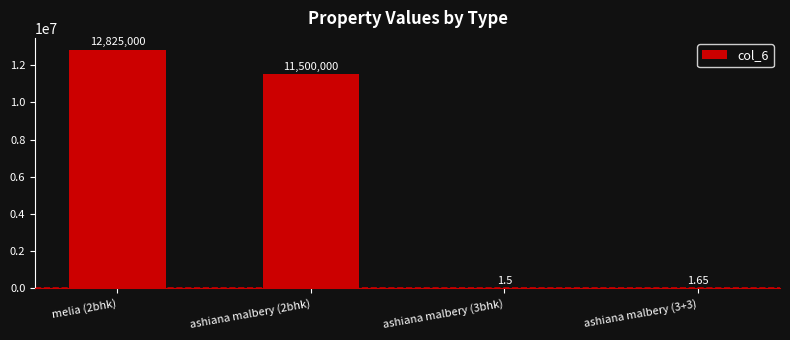

True or false: the data shows 12825000.0 at melia (2bhk).

True